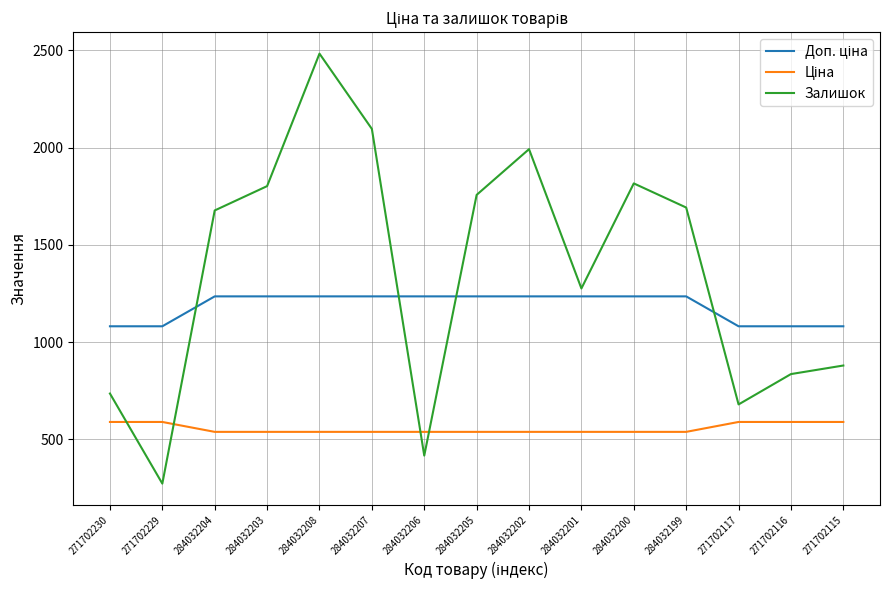

What is the greatest value displayed?

2483.0